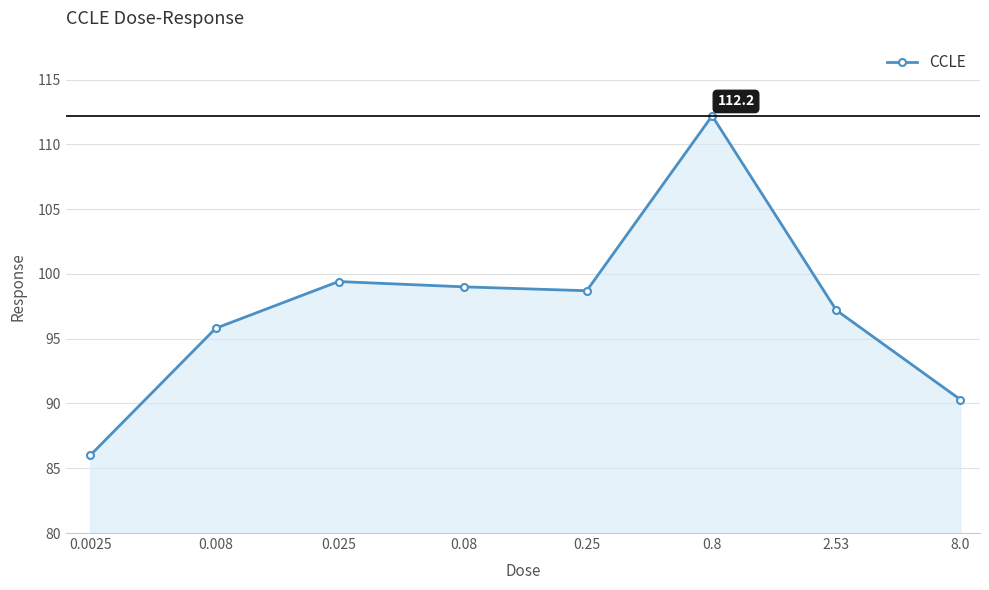

What is the smallest value displayed?

86.0